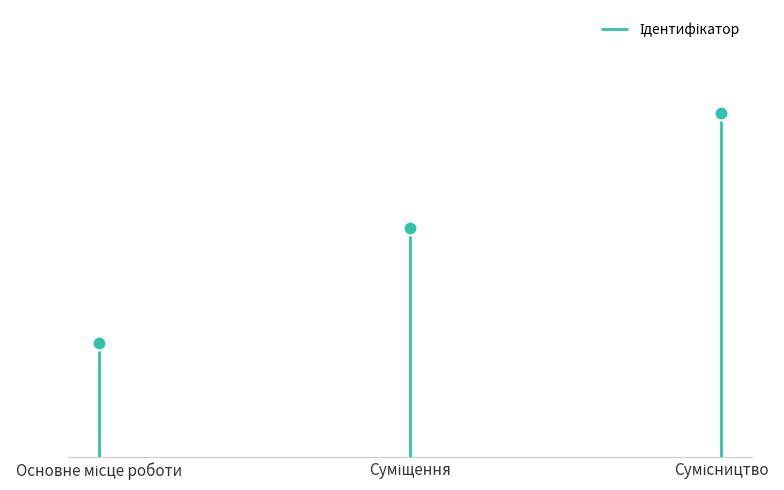

List the labels in order of value, smallest first.

Основне місце роботи, Суміщення, Сумісництво